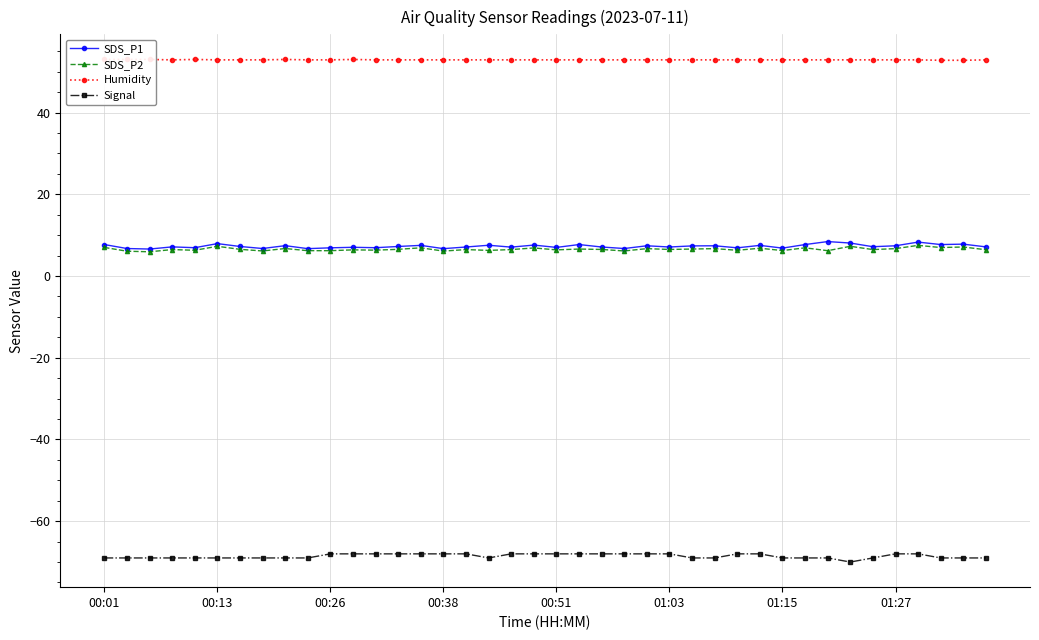

Is the value of SDS_P1 at 26 greater than the value of SDS_P2 at 38?

Yes